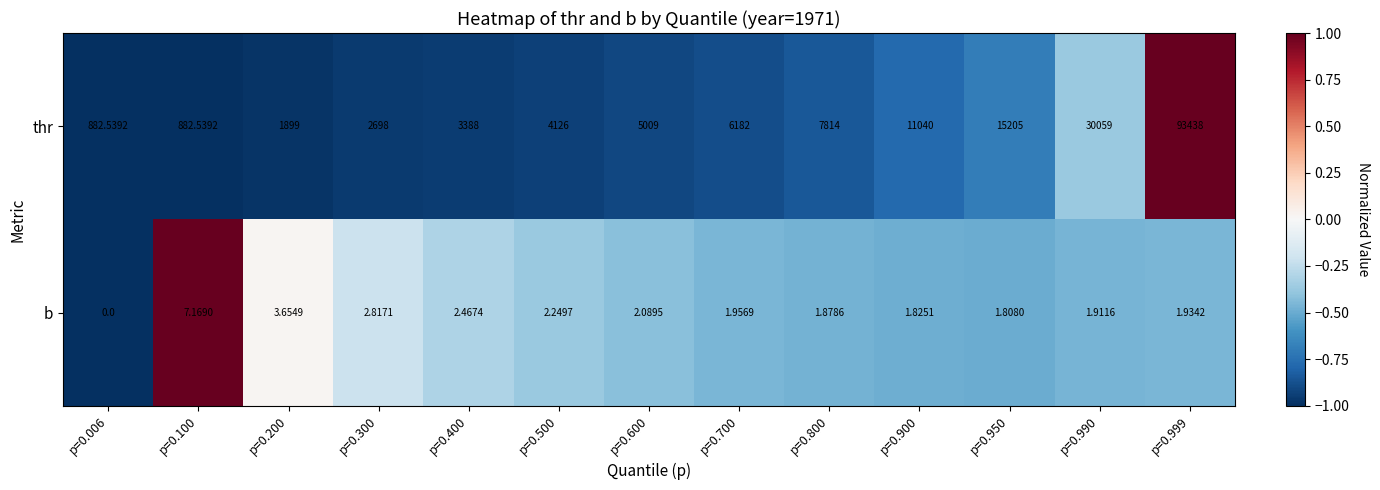

Which series has the widest spread of values?

thr